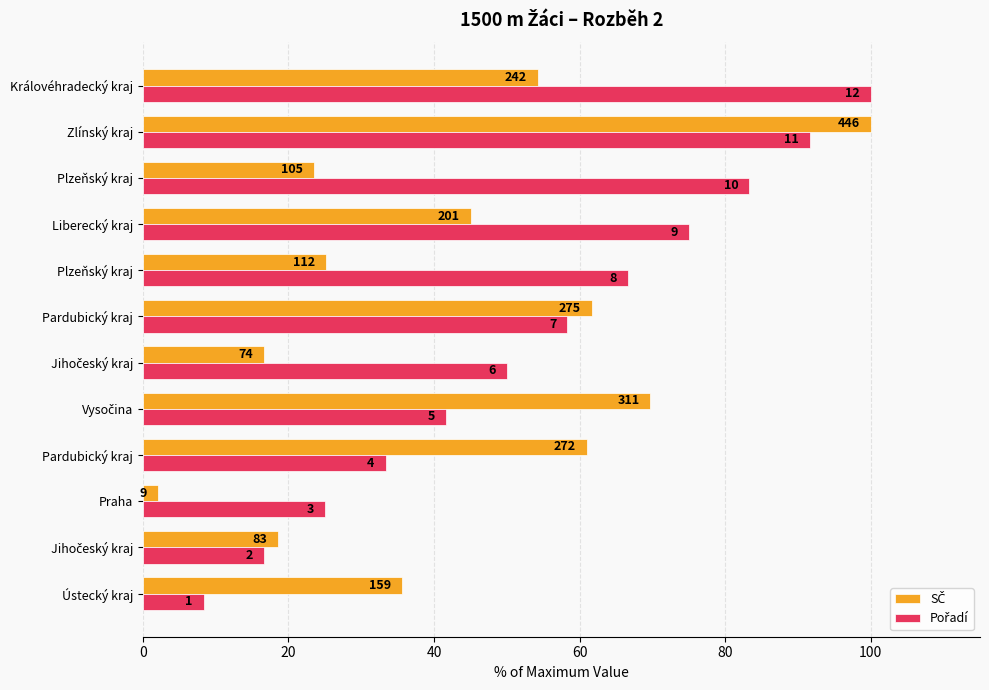

Rank the series by their maximum value, from lowest to highest.

SČ, Pořadí